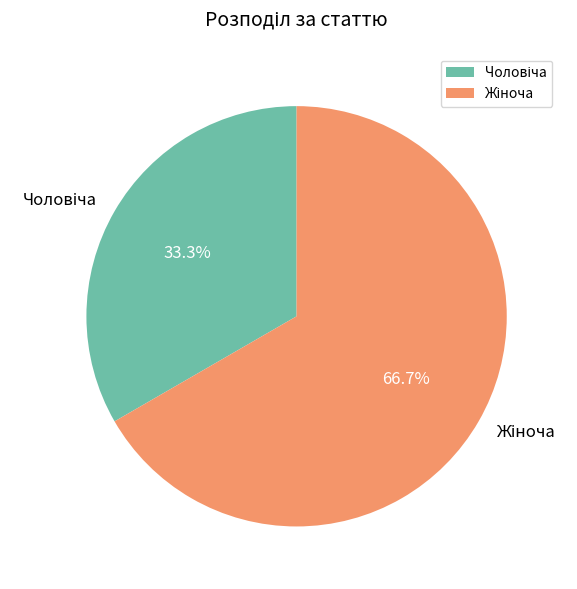

Does any single category account for the majority?

Yes